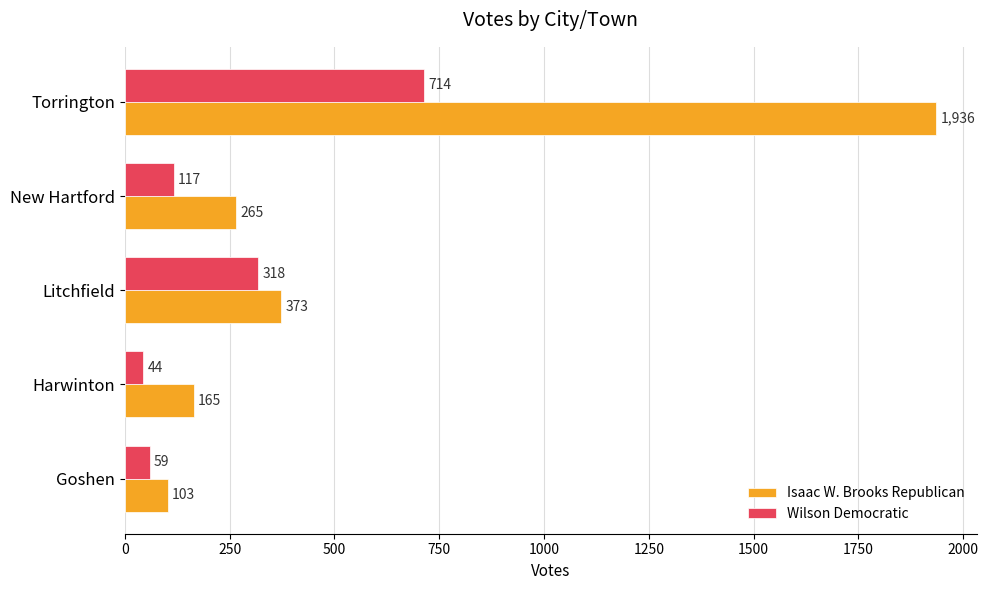

What is the maximum value shown in the chart?

1936